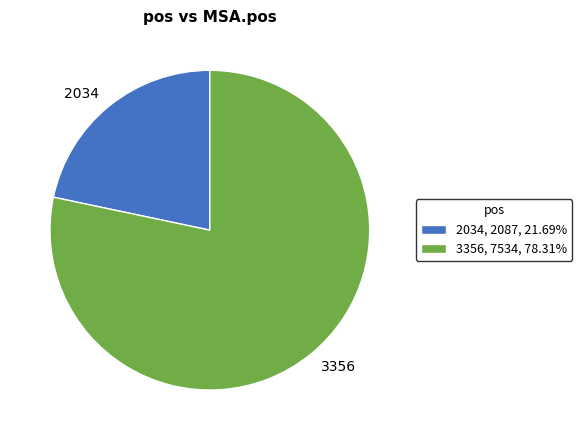

Which slice is the smallest?

2034